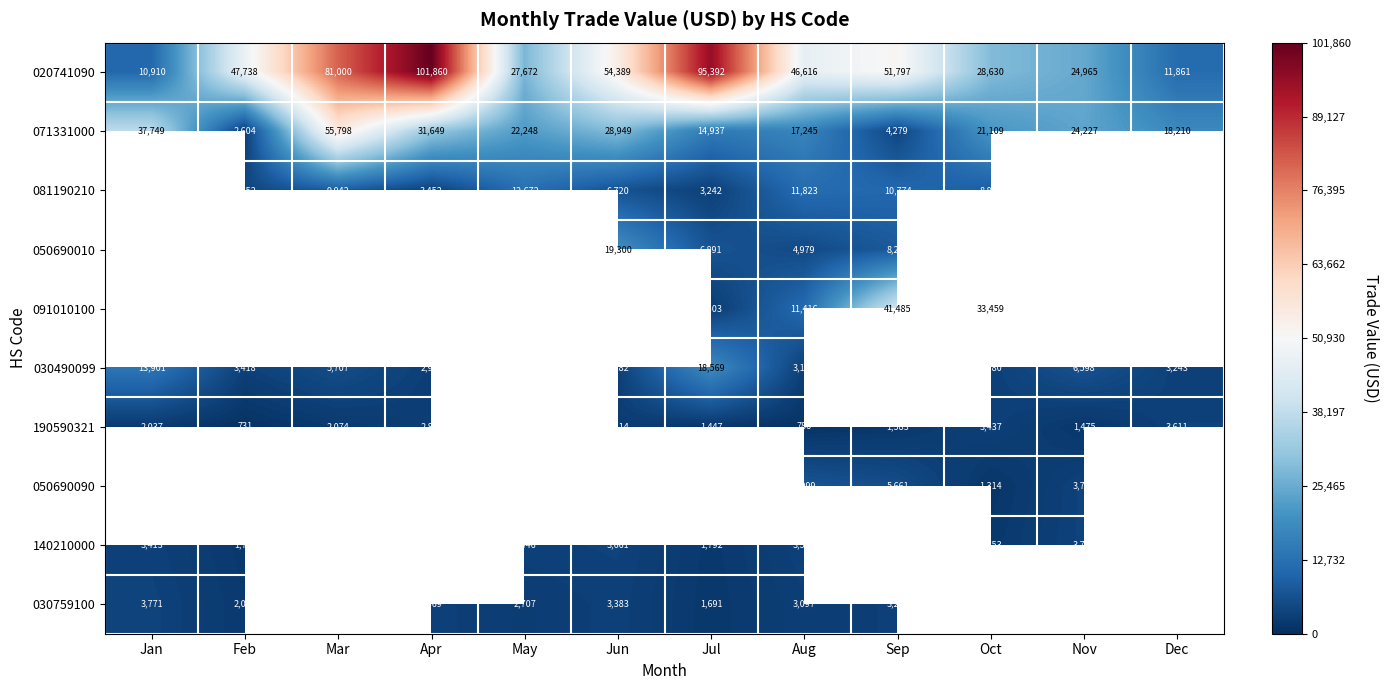

What is the minimum value for 071331000?

2604